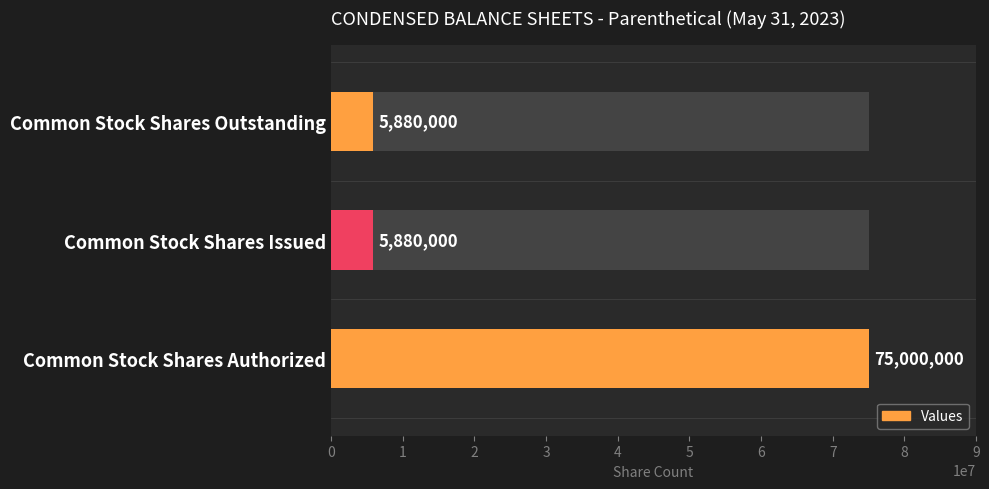

True or false: the data shows 2358228 at Common Stock Shares Issued.

False